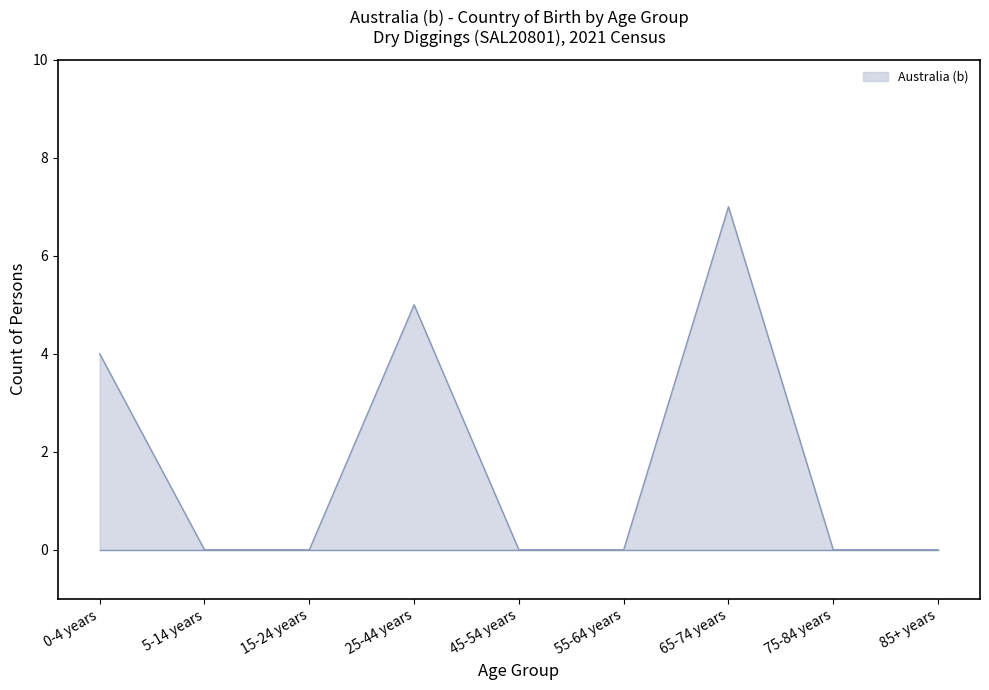

How many lines are shown in the chart?

1